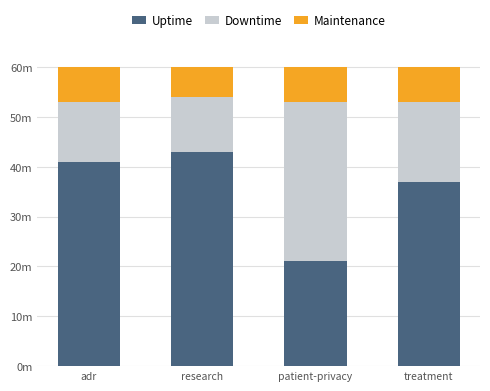

What are all the series names shown in the legend?

Uptime, Downtime, Maintenance